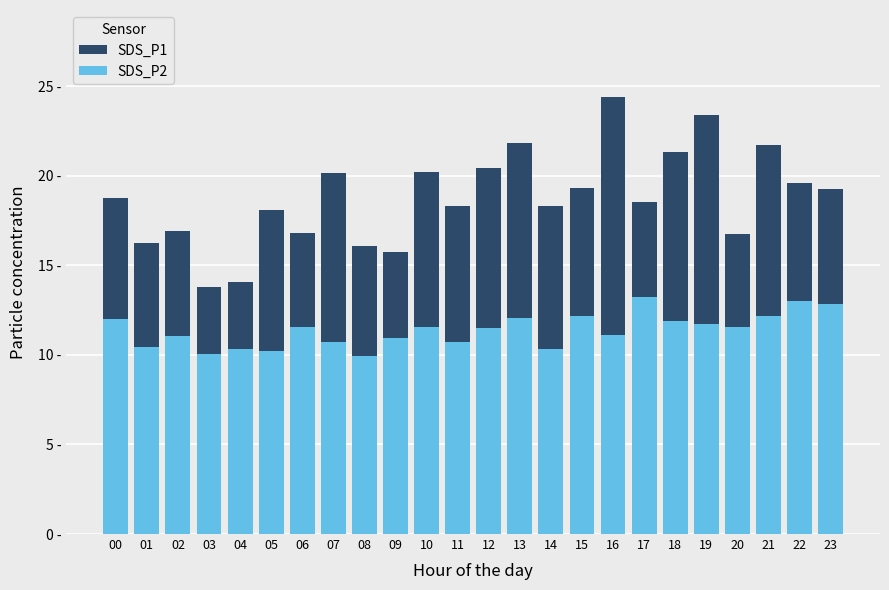

Is it true that SDS_P2 equals 10.3 at 04?

True